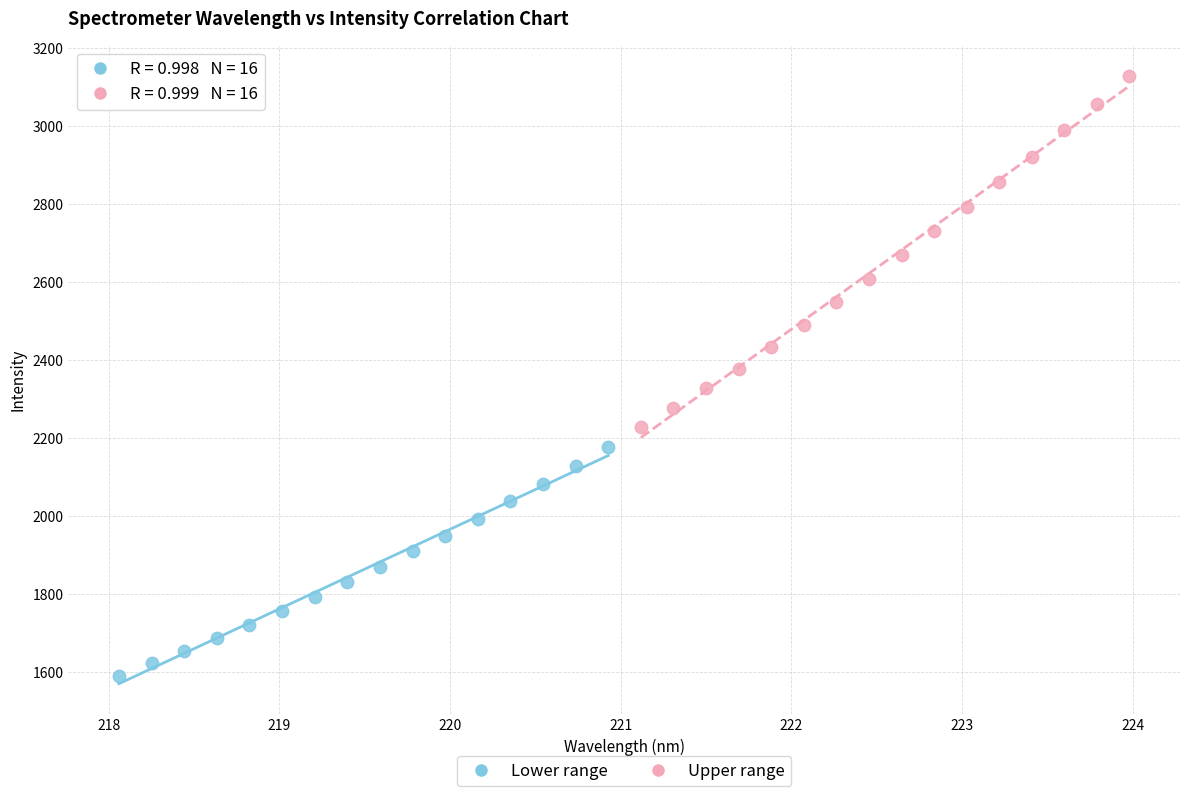

Which series reaches the maximum Y coordinate?

Upper range